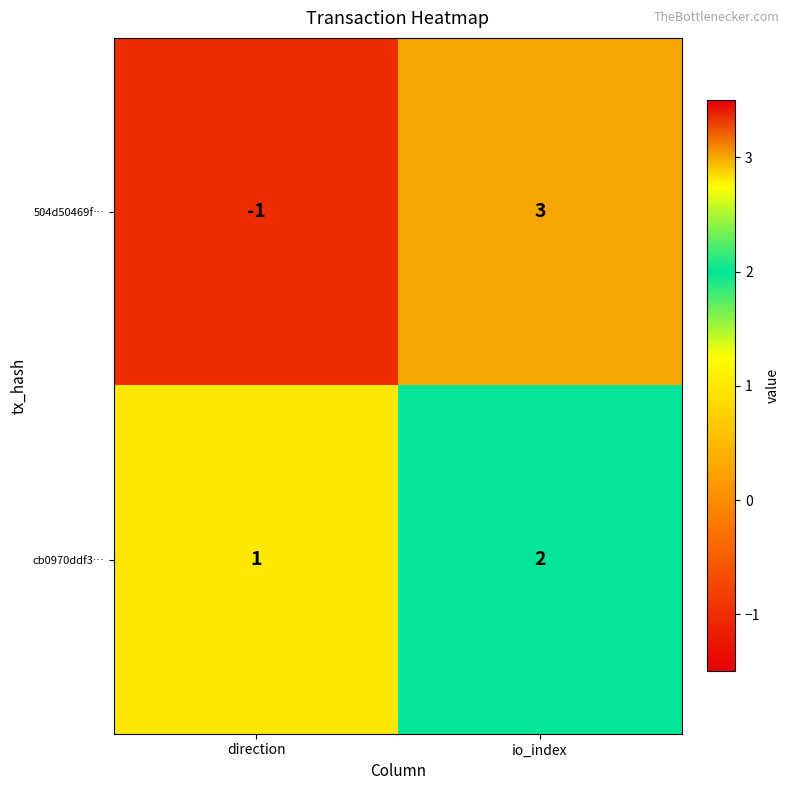

Which series has the largest range (max minus min)?

504d50469f…